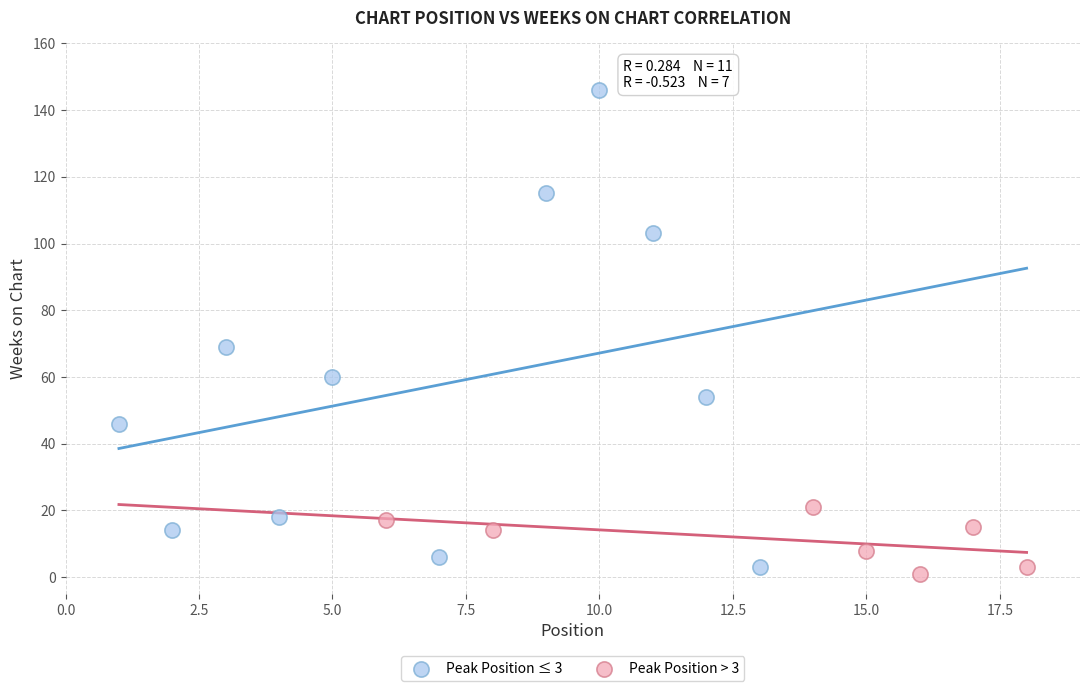

Which series reaches the maximum Y coordinate?

Peak Position ≤ 3